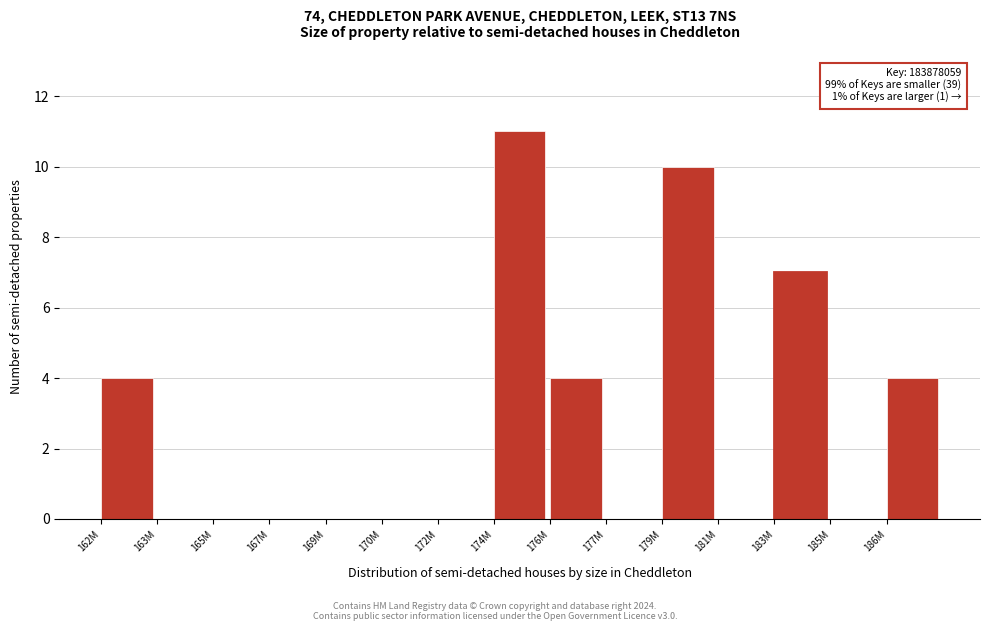

Reading left to right, what are all the values shown in this chart?

162M=4	163M=0	165M=0	167M=0	169M=0	170M=0	172M=0	174M=11	176M=4	177M=0	179M=10	181M=0	183M=7	185M=0	186M=4